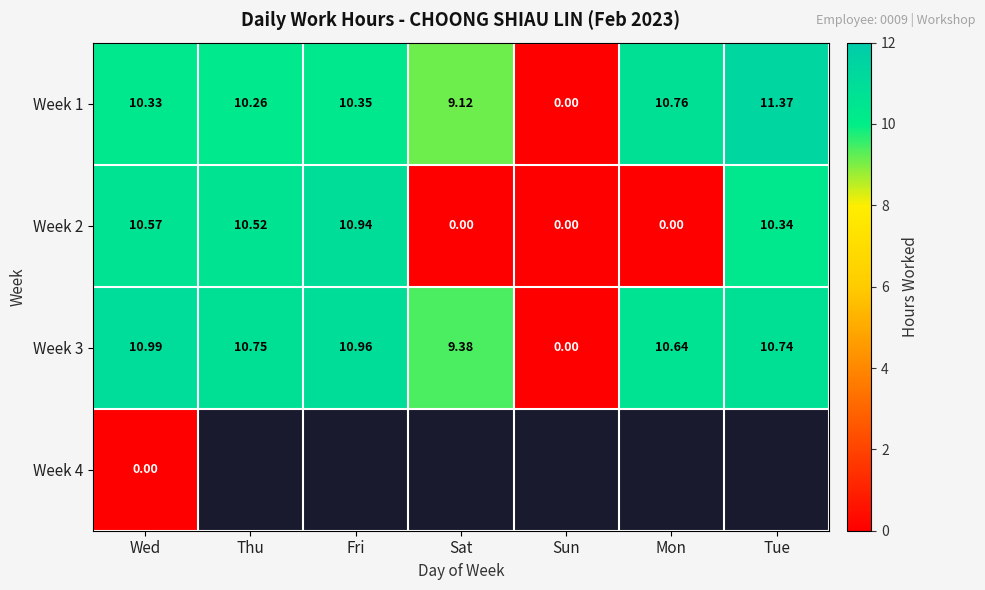

How many values in the Week 2 series exceed 10?

4